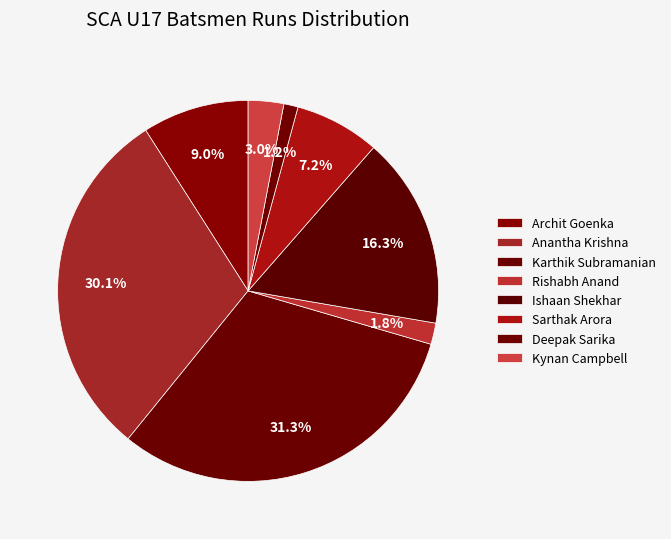

Do Archit Goenka and Karthik Subramanian together represent more than half of the pie?

No